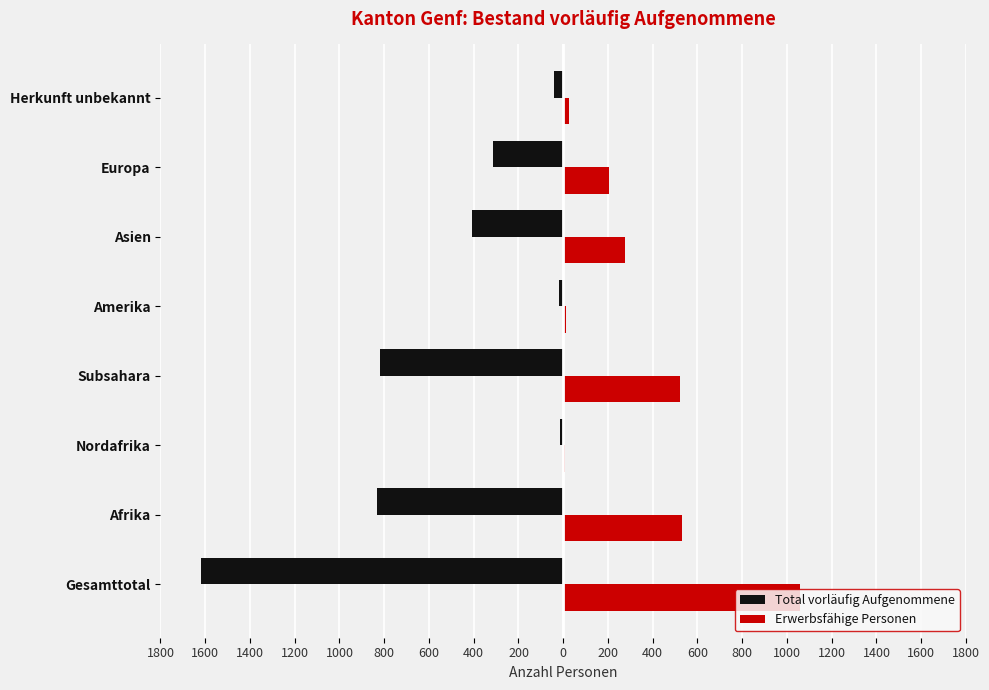

What are all the series names shown in the legend?

Total vorläufig Aufgenommene, Erwerbsfähige Personen